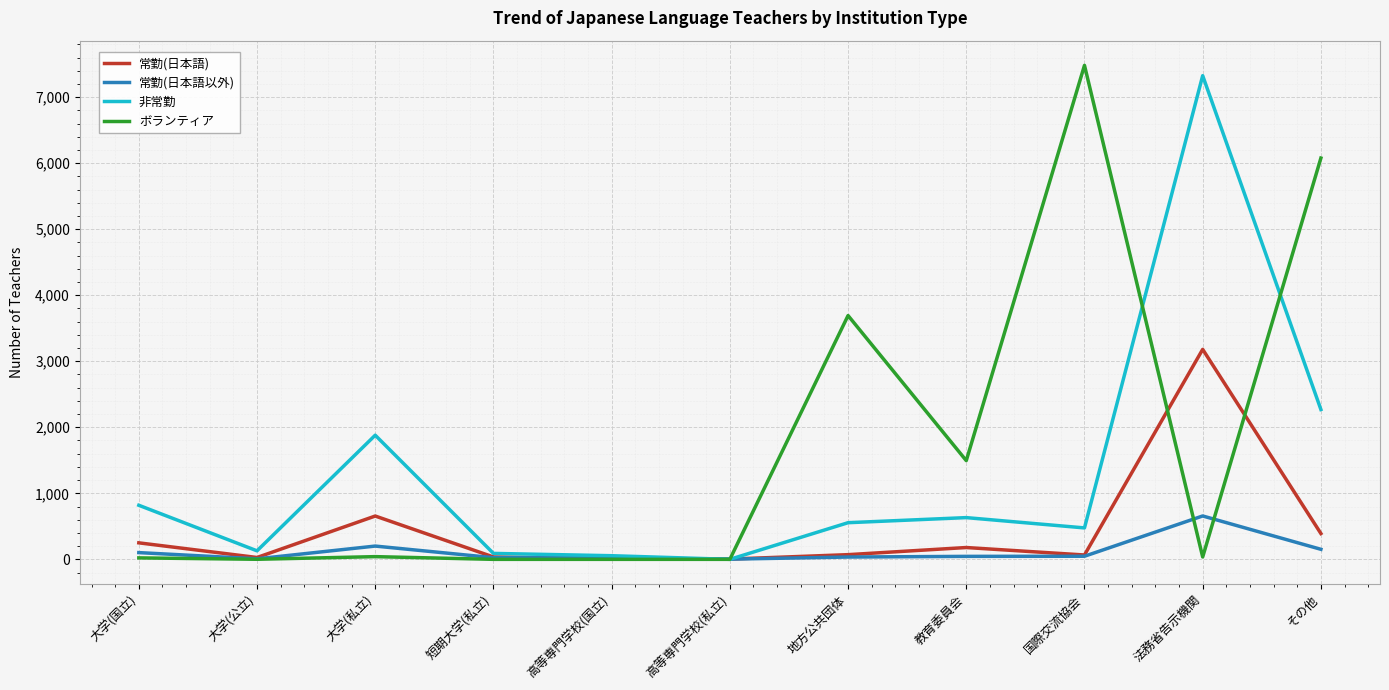

List the series in order of their overall mean, lowest first.

常勤(日本語以外), 常勤(日本語), 非常勤, ボランティア